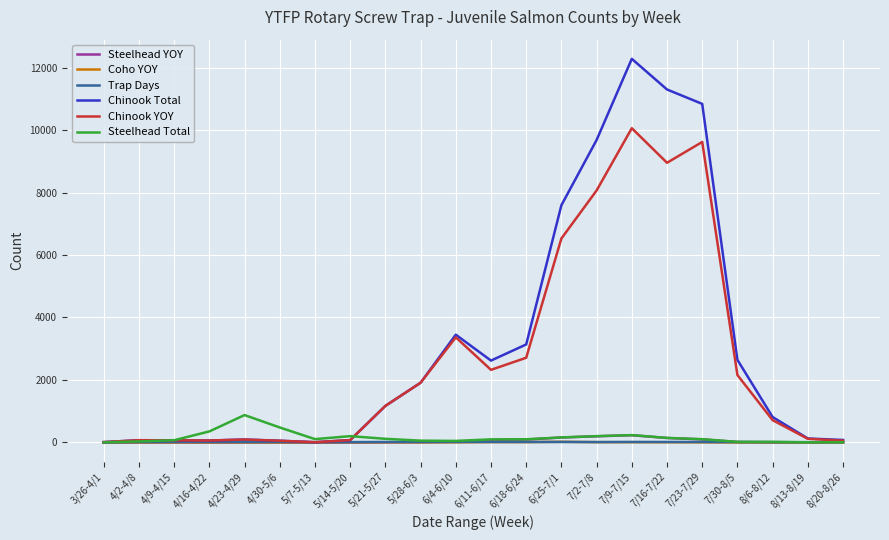

At which category is the sum across all series the highest?

7/9-7/15